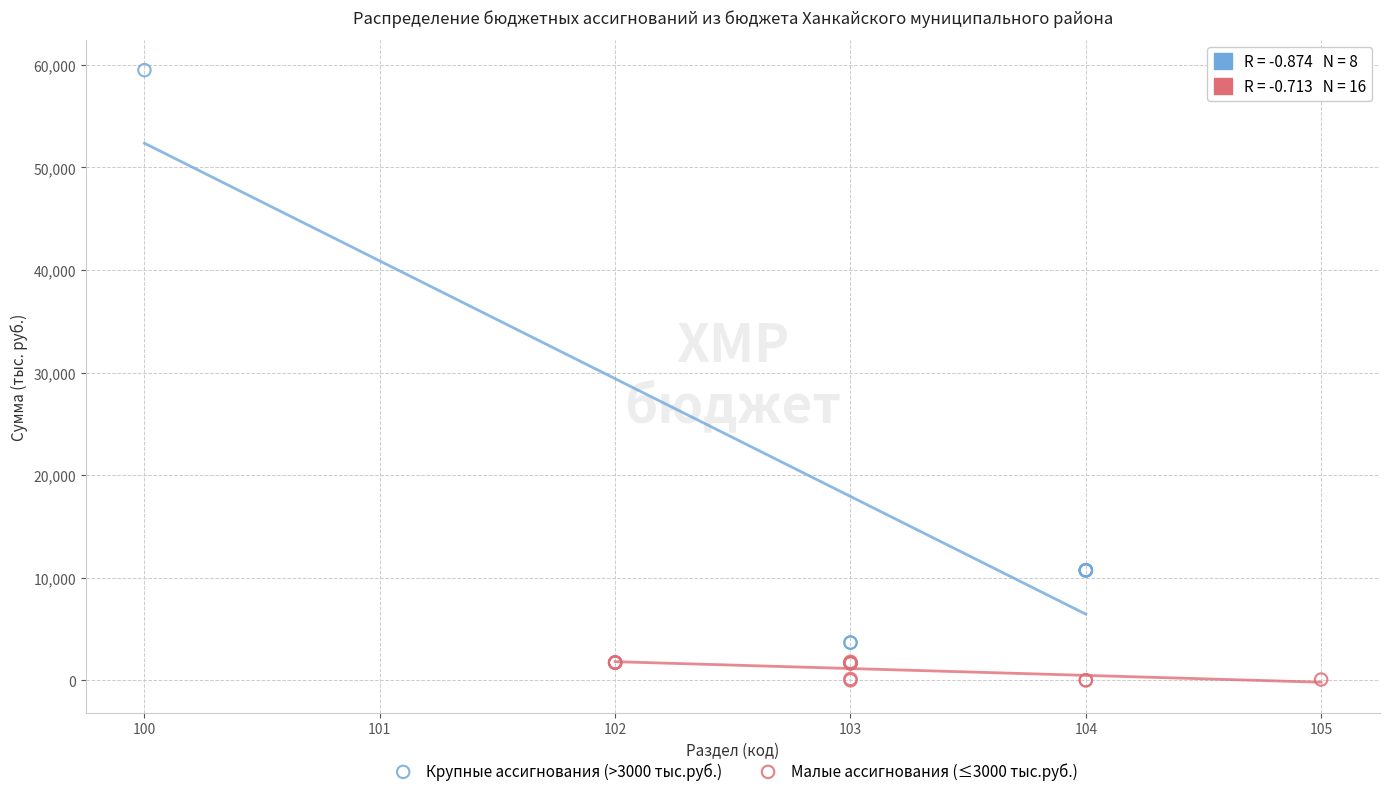

Which series reaches the maximum Y coordinate?

Крупные ассигнования (>3000 тыс.руб.)